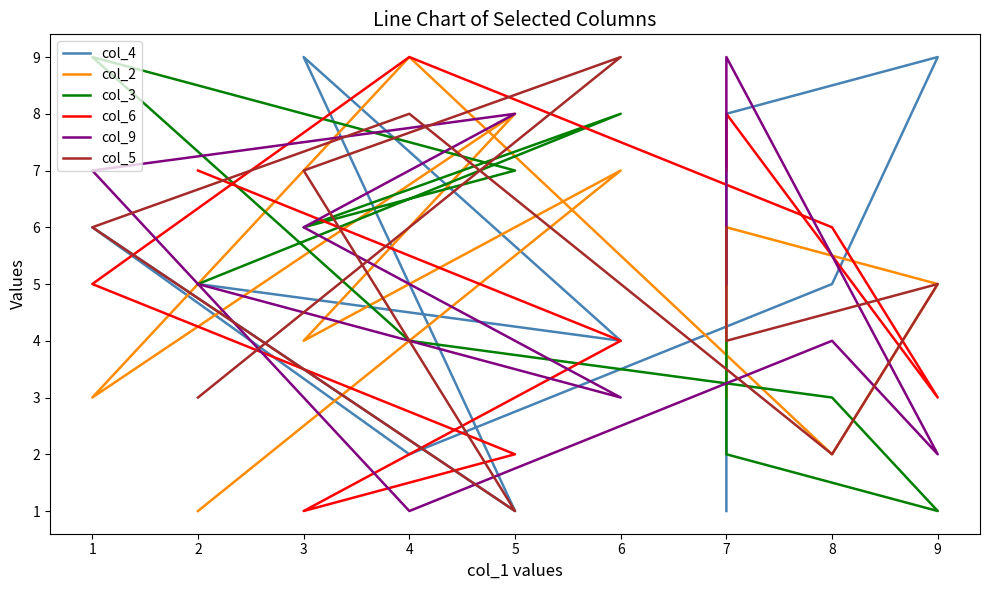

Is it true that col_6 equals 1 at 9?

False